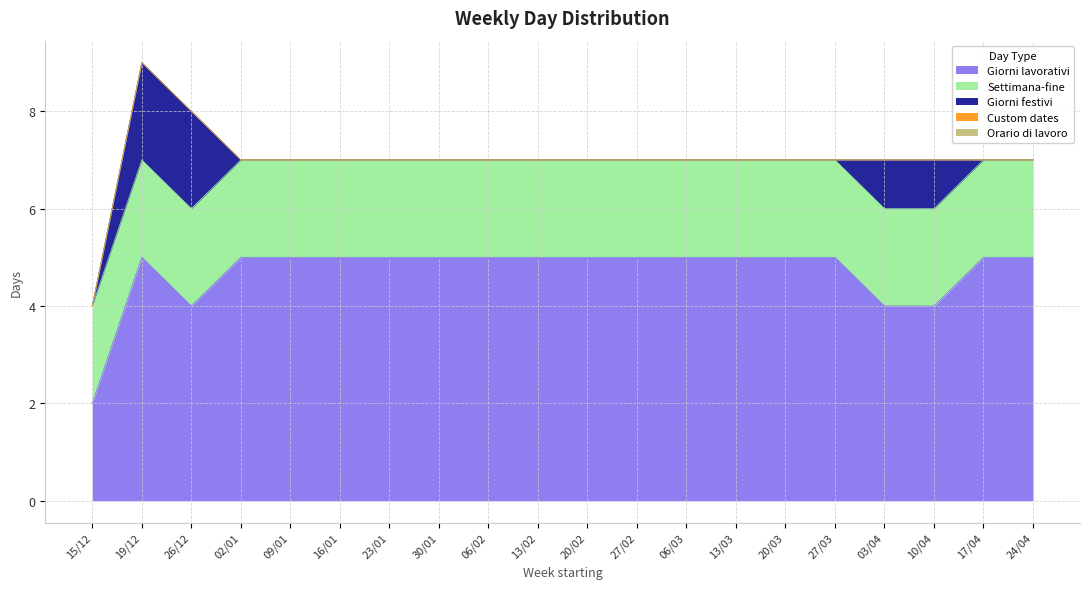

At how many categories does at least one series exceed 2?

19